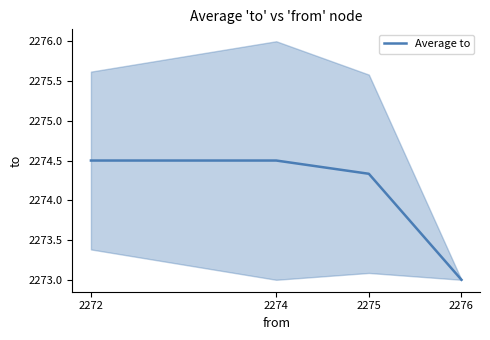

What is the minimum value shown in the chart?

2273.0